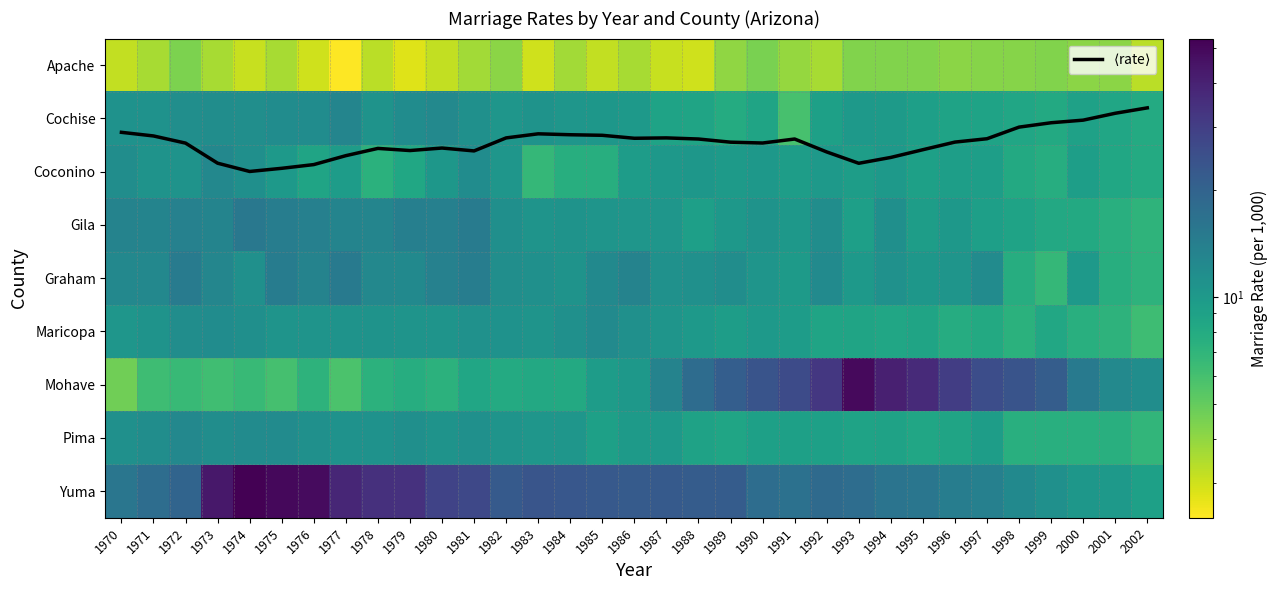

The value of Maricopa at 1993 is 4.5. True or false?

False